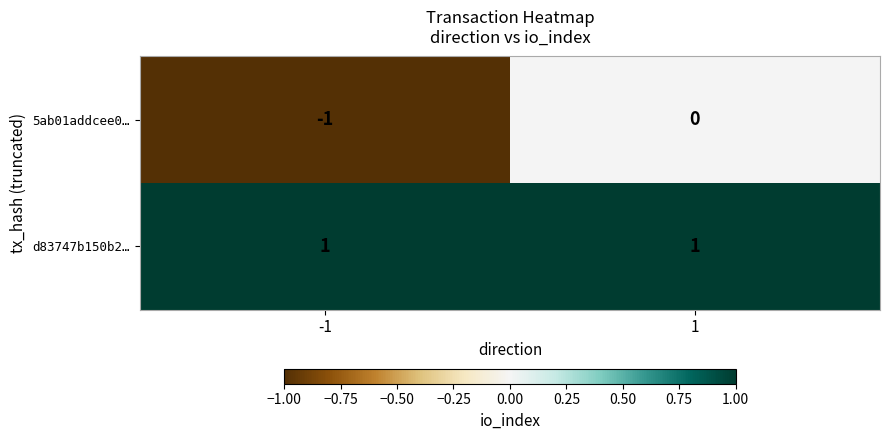

Is the value of 5ab01addcee0… at 1 greater than the value of d83747b150b2… at 1?

No